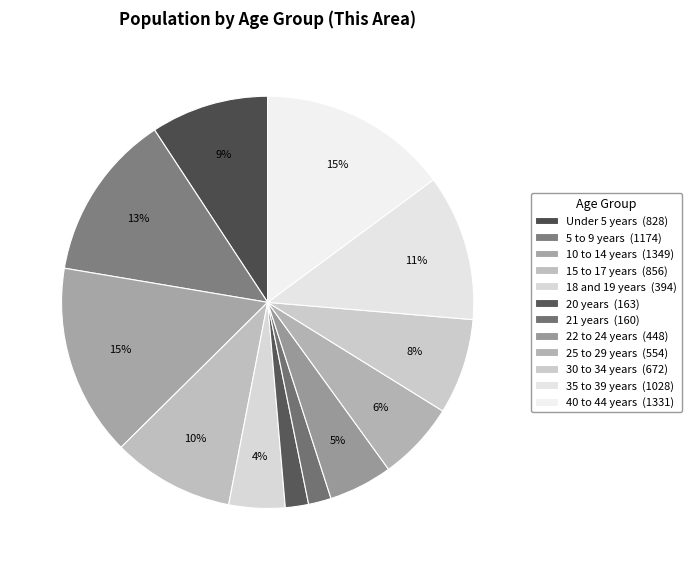

Which has a higher value, 10 to 14 years or Under 5 years?

10 to 14 years